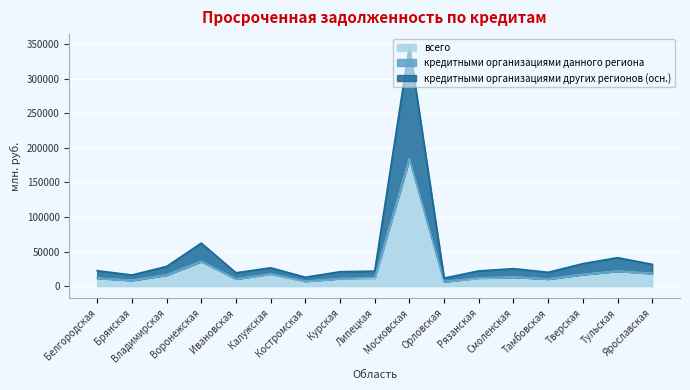

What value does the кредитными организациями других регионов (осн.) series have at Московская?

346963